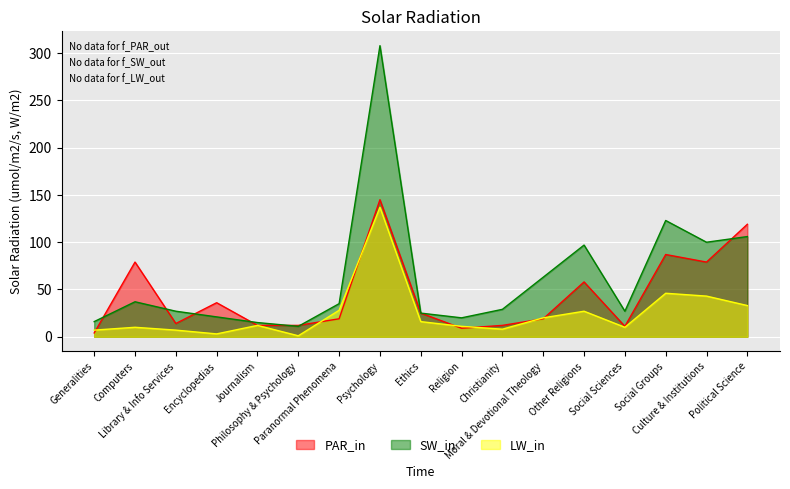

Reading left to right, list all the values displayed in this chart.

CIRC AT SEQ, ITEMS OWNED LOCALLY: 4	79	14	36	12	12	19	145	25	9	12	19	58	11	87	79	119
CIRC AT SEQ, ITEMS OWNED BY OTHERS: 16	37	27	21	15	11	35	308	25	20	29	63	97	27	123	100	106
CIRC AT OTHER LIBS, ITEMS OWNED BY SEQ: 7	10	7	3	12	1	28	137	16	11	8	20	27	10	46	43	33